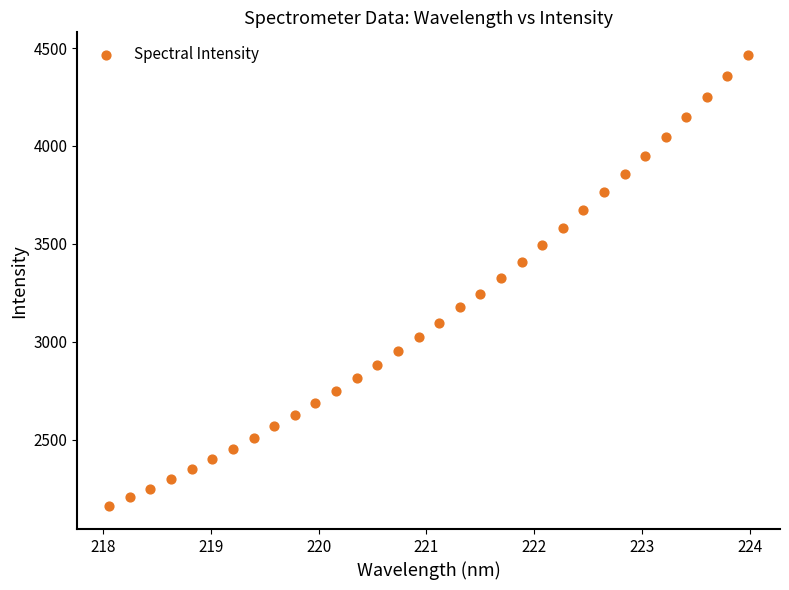

What is the range of X values (max minus min)?

5.9